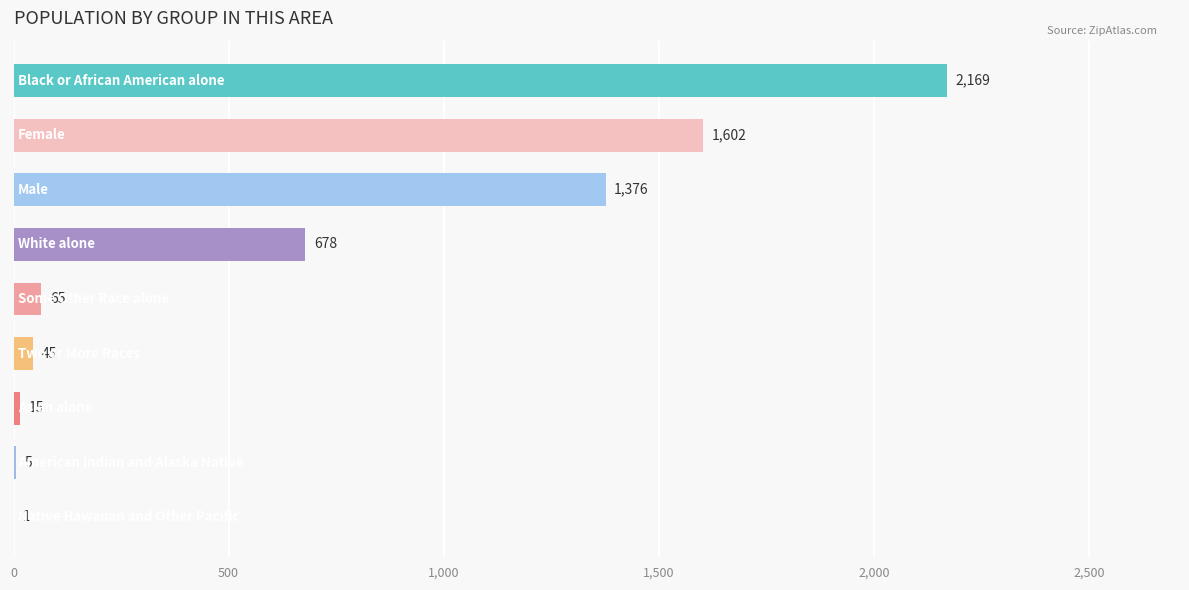

What is the maximum value shown in the chart?

2169